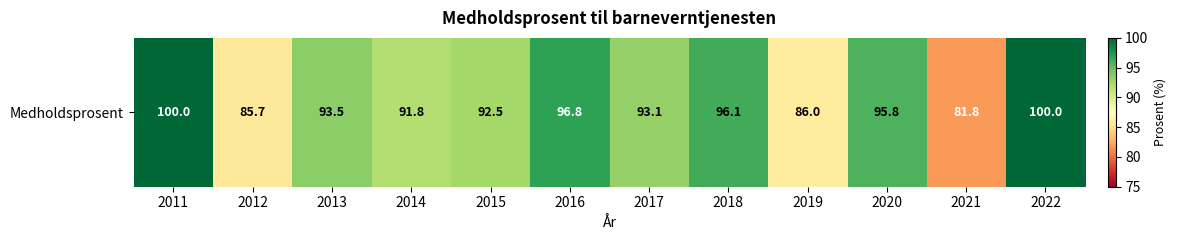

Which has a higher value, 2019 or 2014?

2014